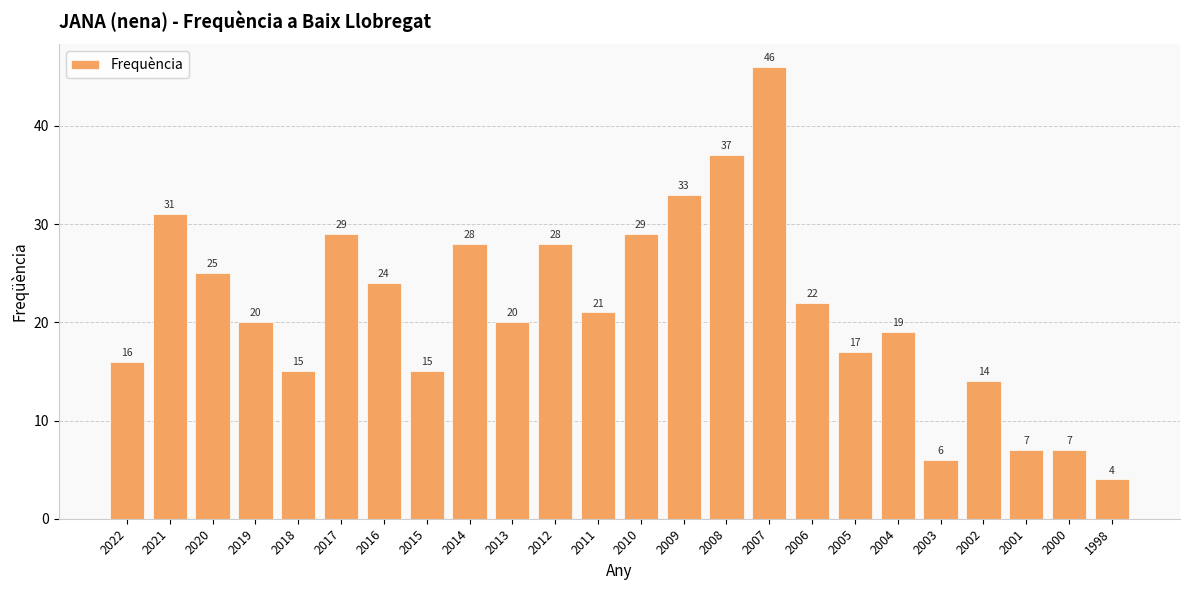

At which category does the chart reach its minimum across all series?

1998